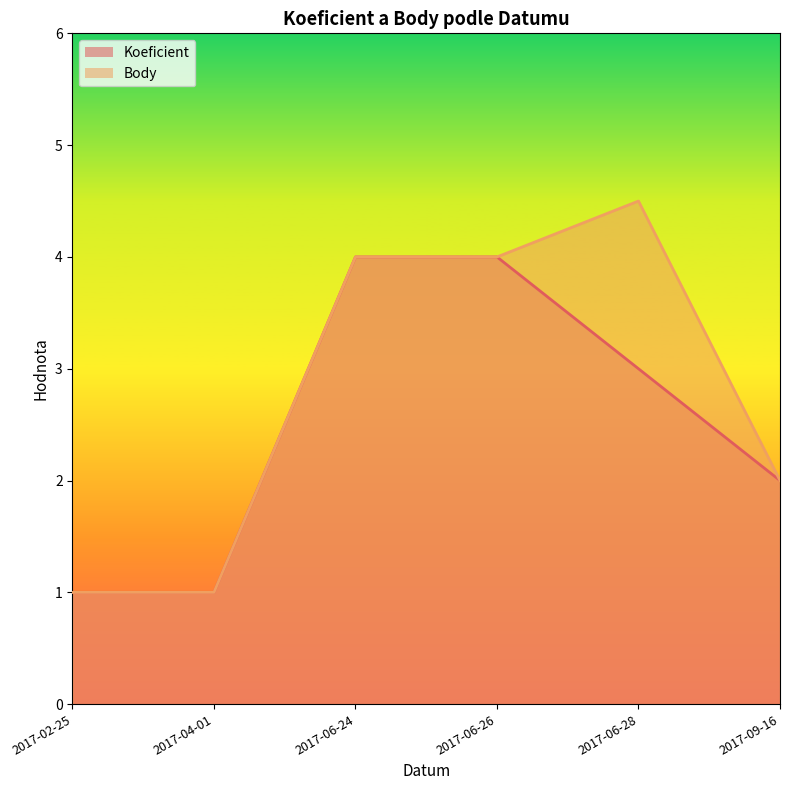

What position from the left is 2017-06-28?

5